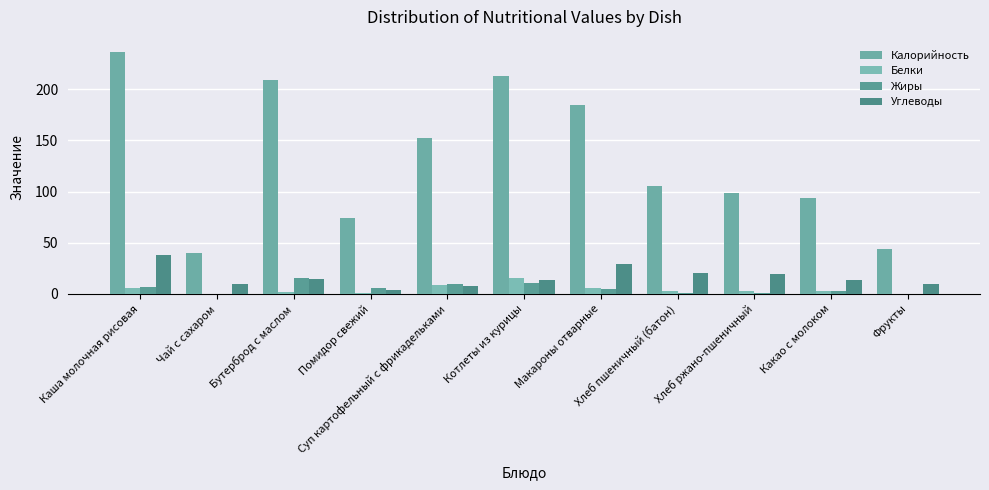

What value does the Белки series have at Макароны отварные?

5.6